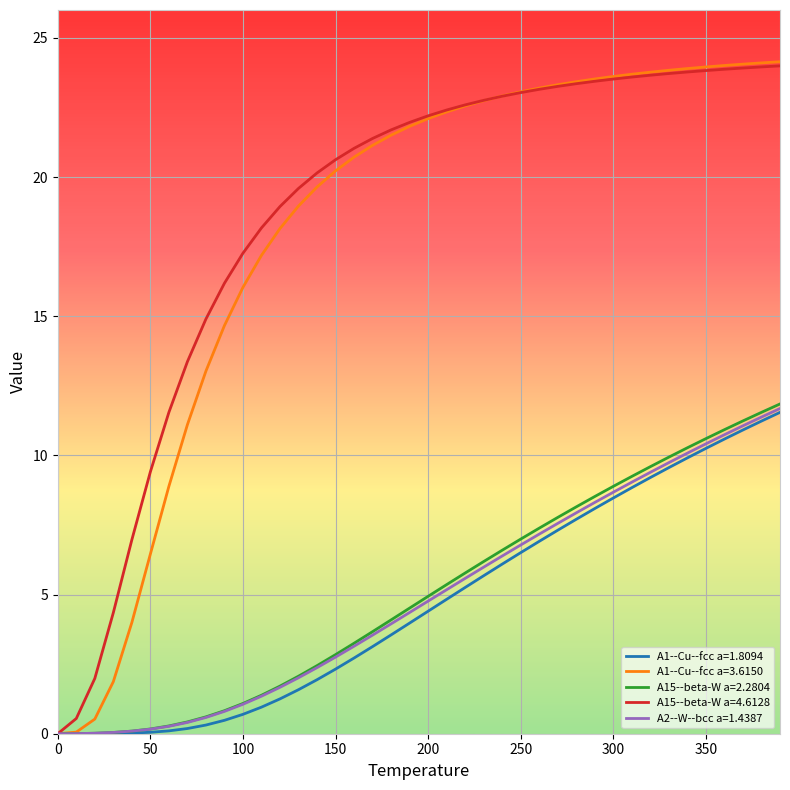

Which series has the largest range (max minus min)?

A1--Cu--fcc a=3.6150